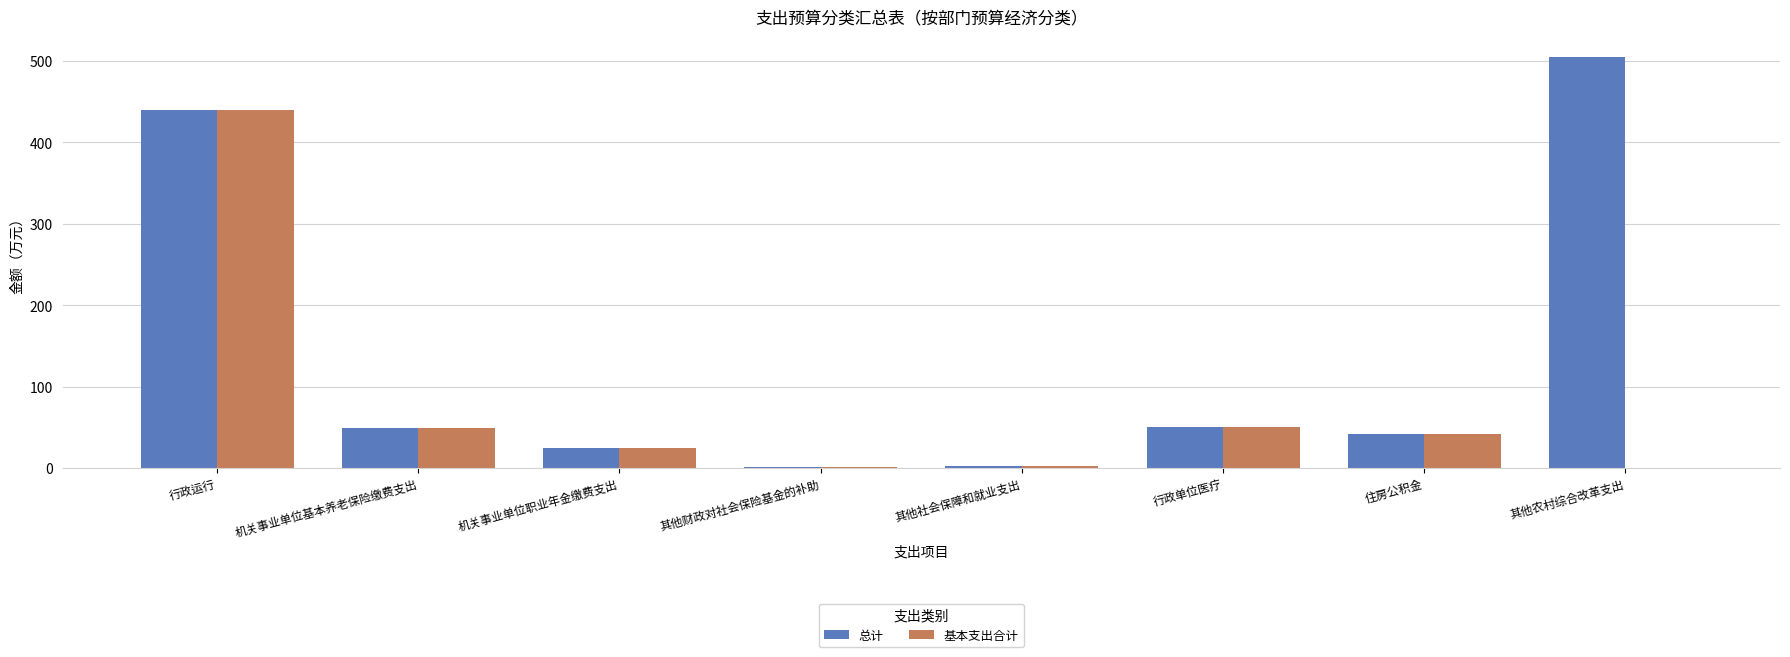

At which label is 总计 closest to 253?

行政运行